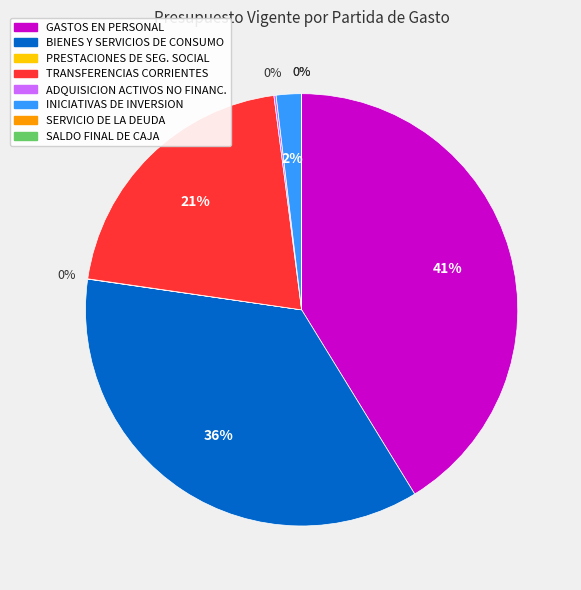

Does any single category account for the majority?

No